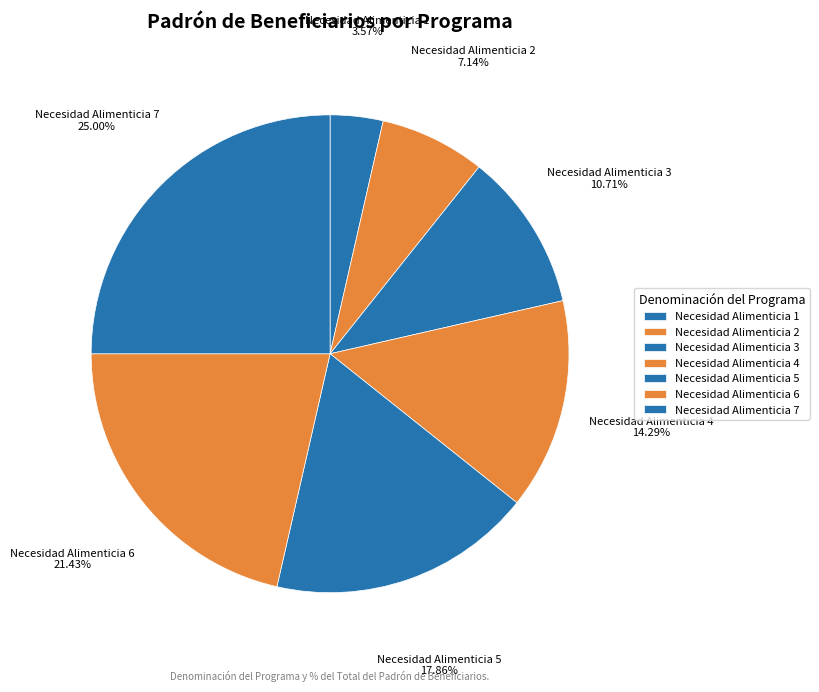

Is it true that Necesidad Alimenticia 7 is 25% of the pie?

True